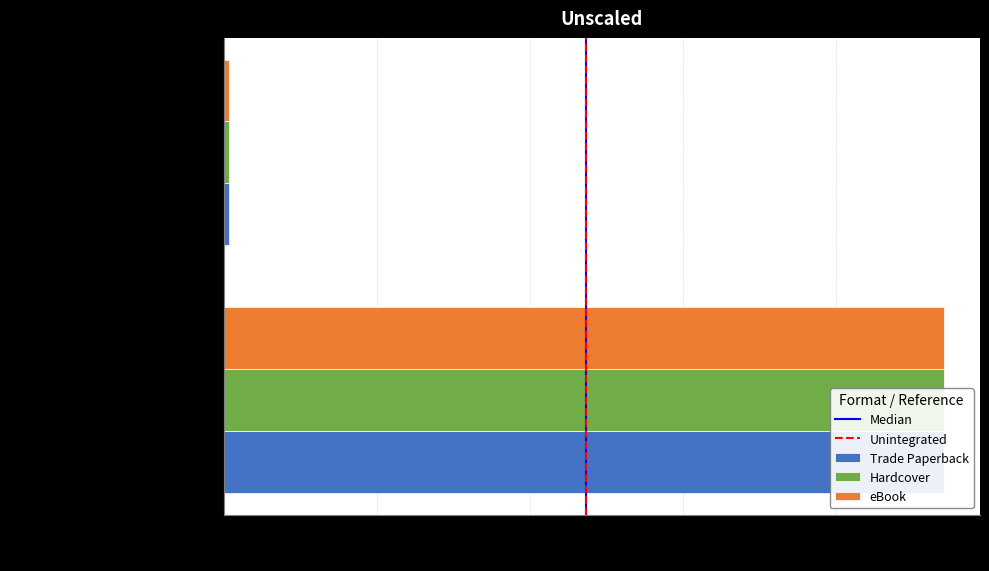

Are the bars horizontal?

Yes